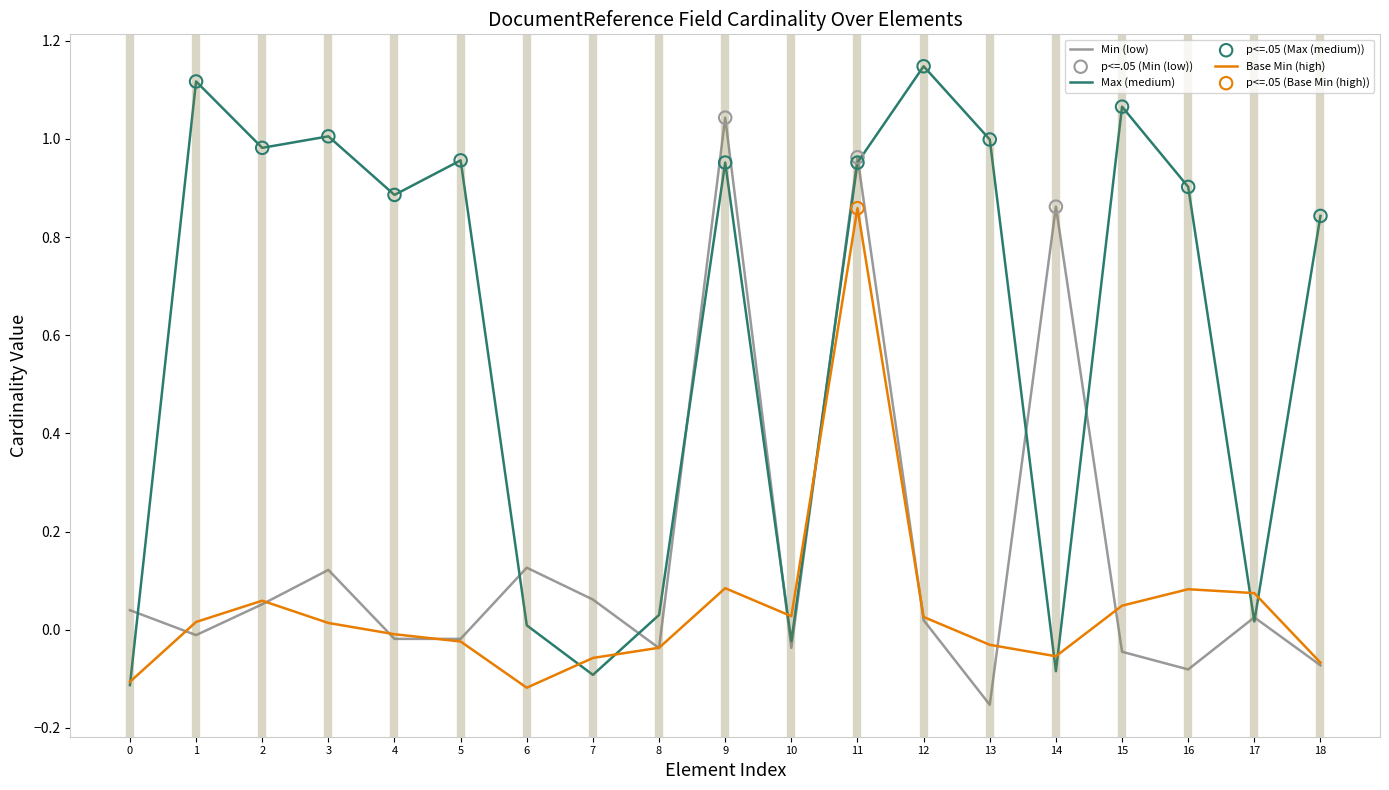

List the series in order of their overall mean, lowest first.

Base Min (high), Min (low), Max (medium)